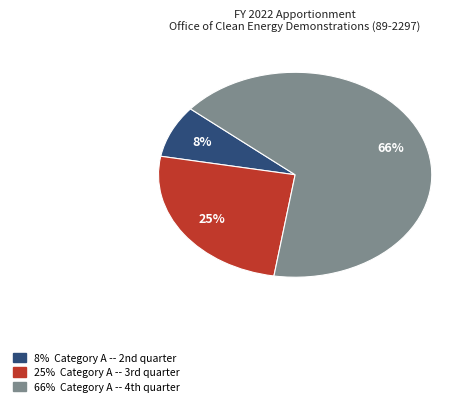

Does any single category account for the majority?

Yes